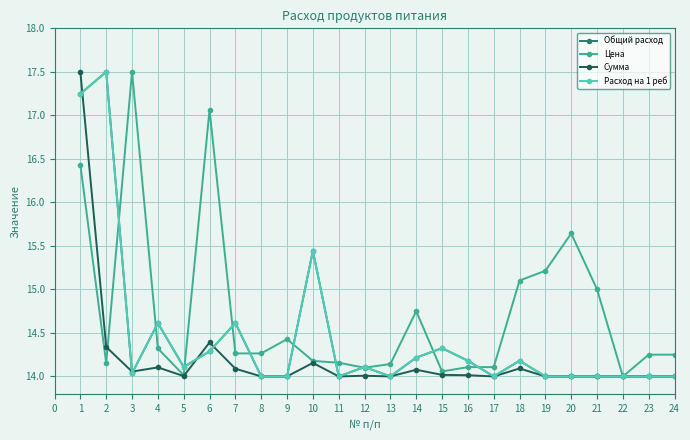

What is the maximum value shown in the chart?

17.5